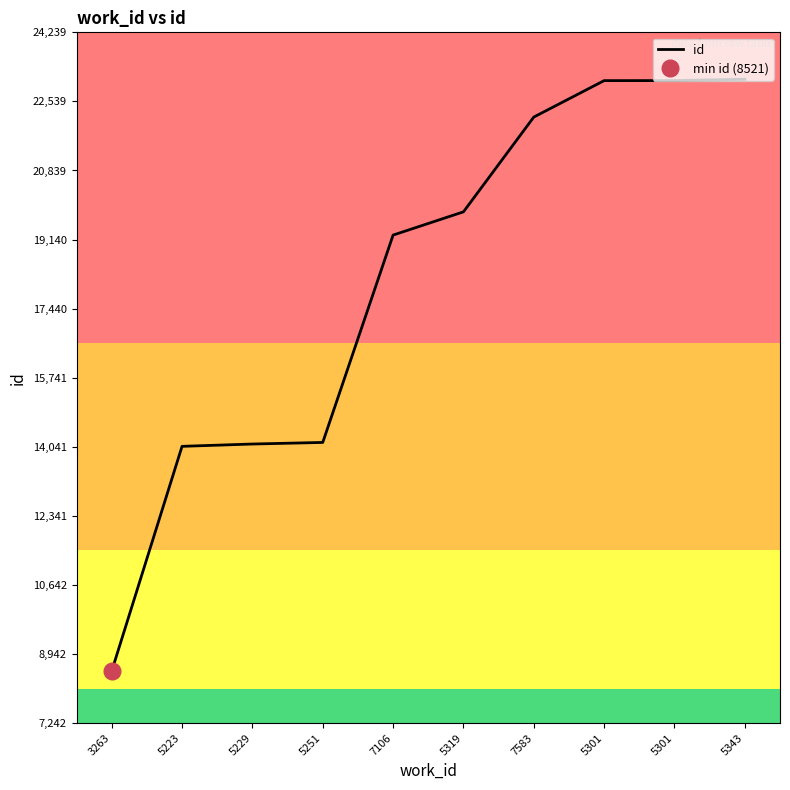

Which category has the lowest value across all series?

3263